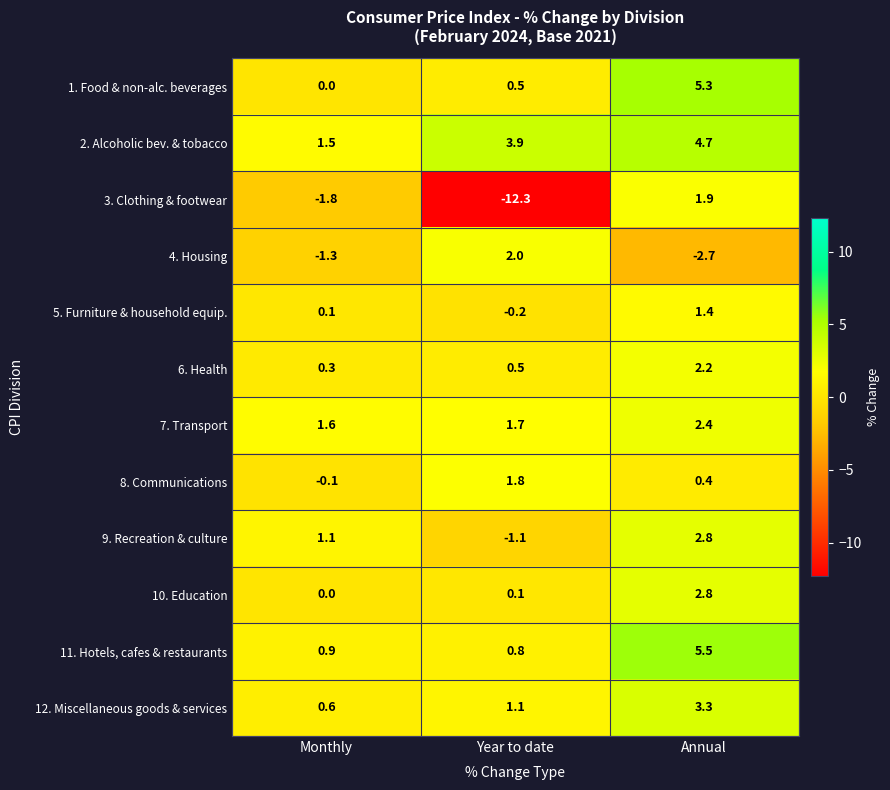

The value of 7. Transport at Year to date is 1.7. True or false?

True